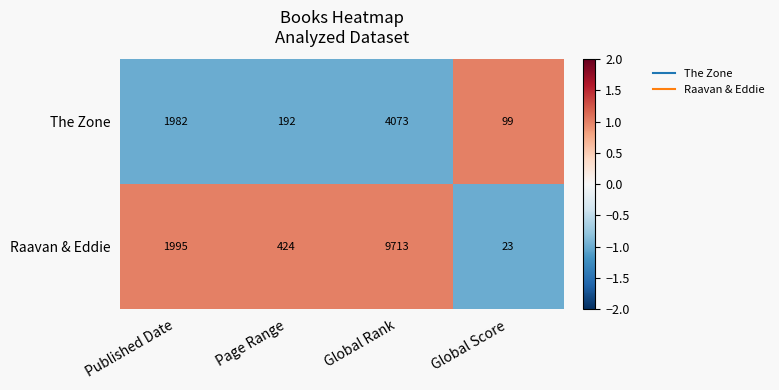

Rank the series at Global Score from highest to lowest value.

The Zone, Raavan & Eddie